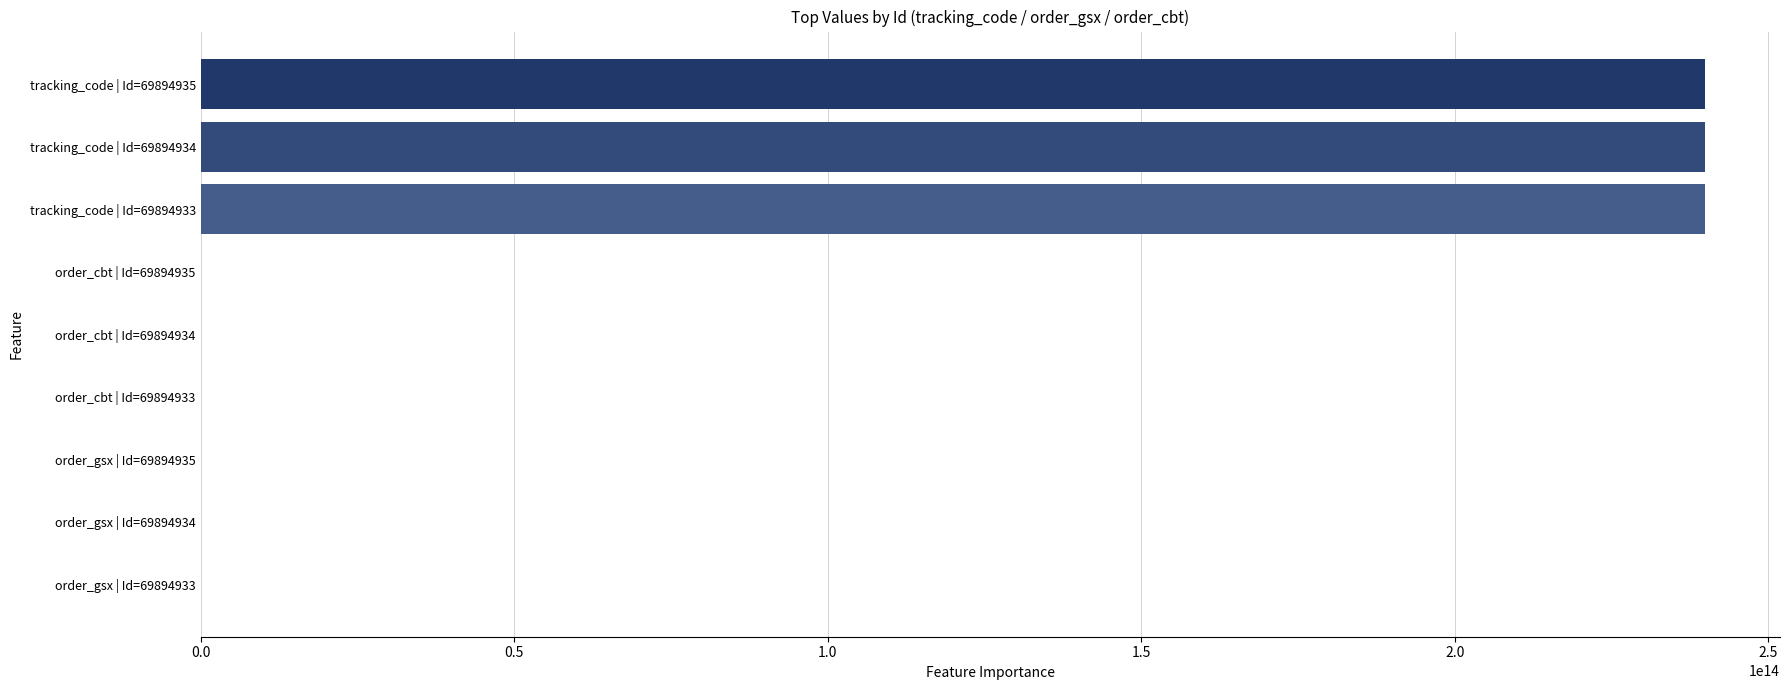

Is it true that the value at tracking_code | Id=69894933 is 138469436649418?

False